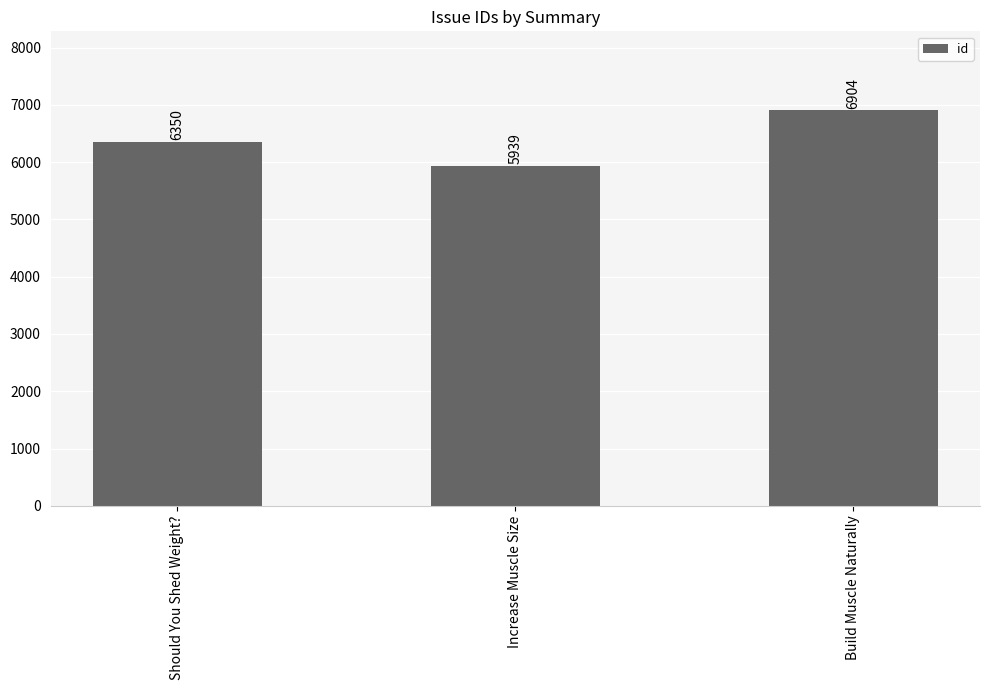

What is the change in value from Should You Shed Weight? to Build Muscle Naturally?

+554